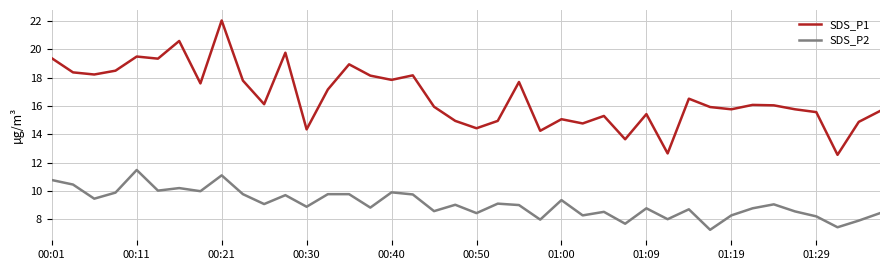

List the series in order of their overall mean, lowest first.

SDS_P2, SDS_P1